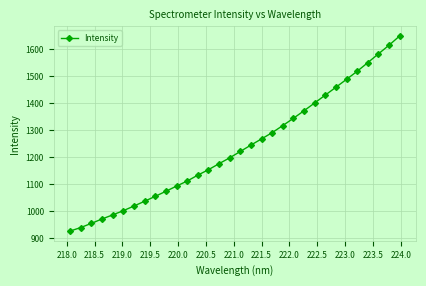

What is the greatest value displayed?

1648.4